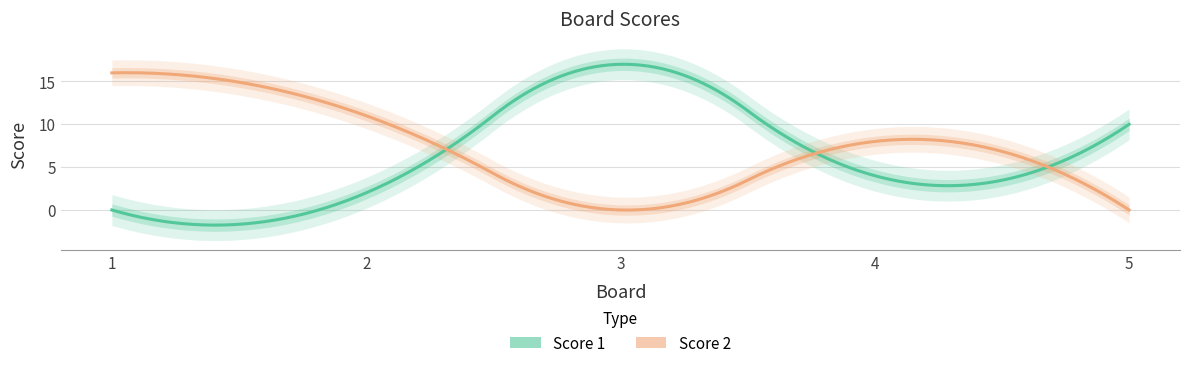

Reading left to right, list all the values displayed in this chart.

Score 1: 1=0	2=2	3=17	4=4	5=10
Score 2: 1=16	2=11	3=0	4=8	5=0